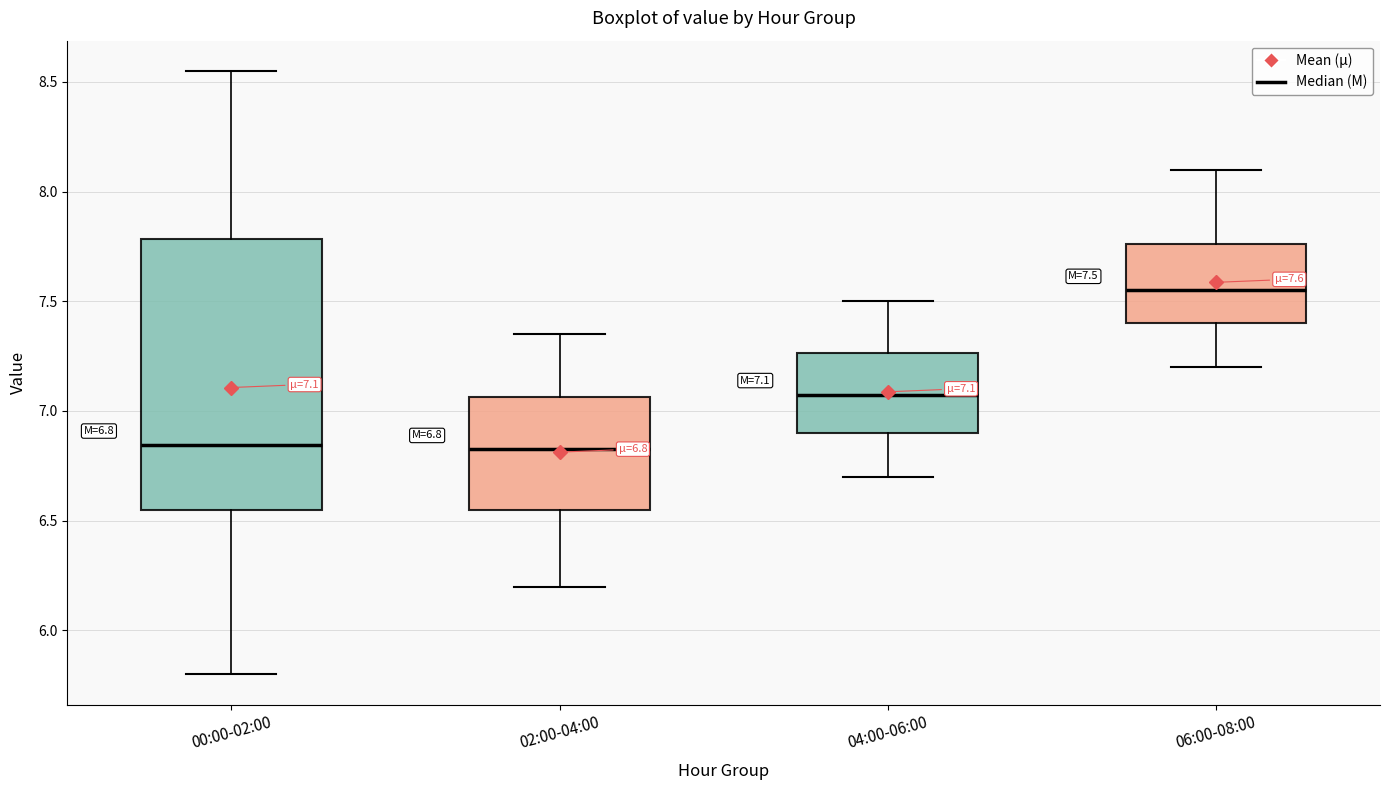

Which box is the tallest, from its lower edge to its upper edge?

00:00-02:00